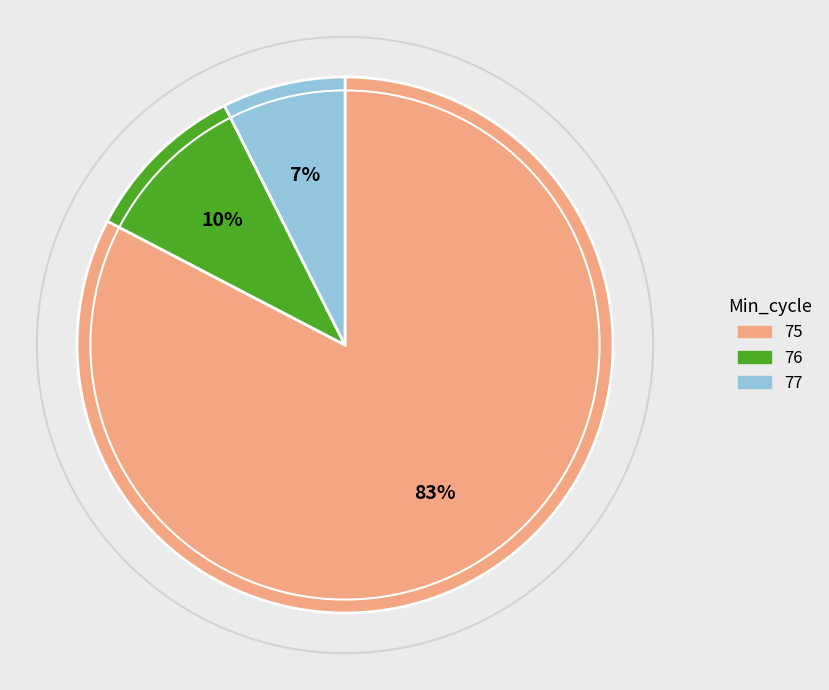

What is the smallest slice in the pie chart?

77